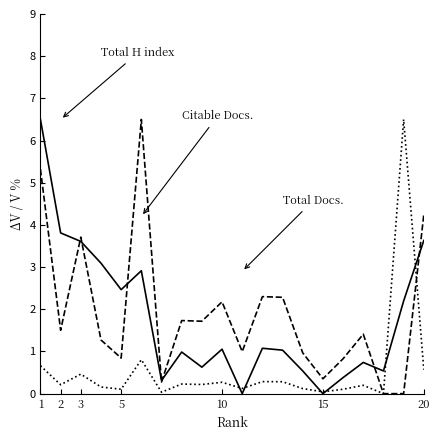

What is the greatest value displayed?

6.5